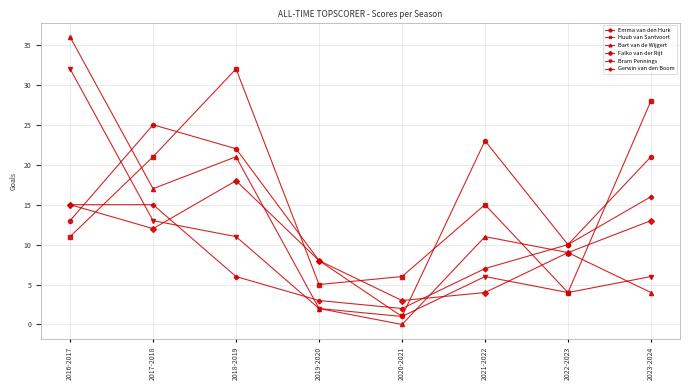

What is the difference between the Emma van den Hurk values at 2022-2023 and 2017-2018?

15